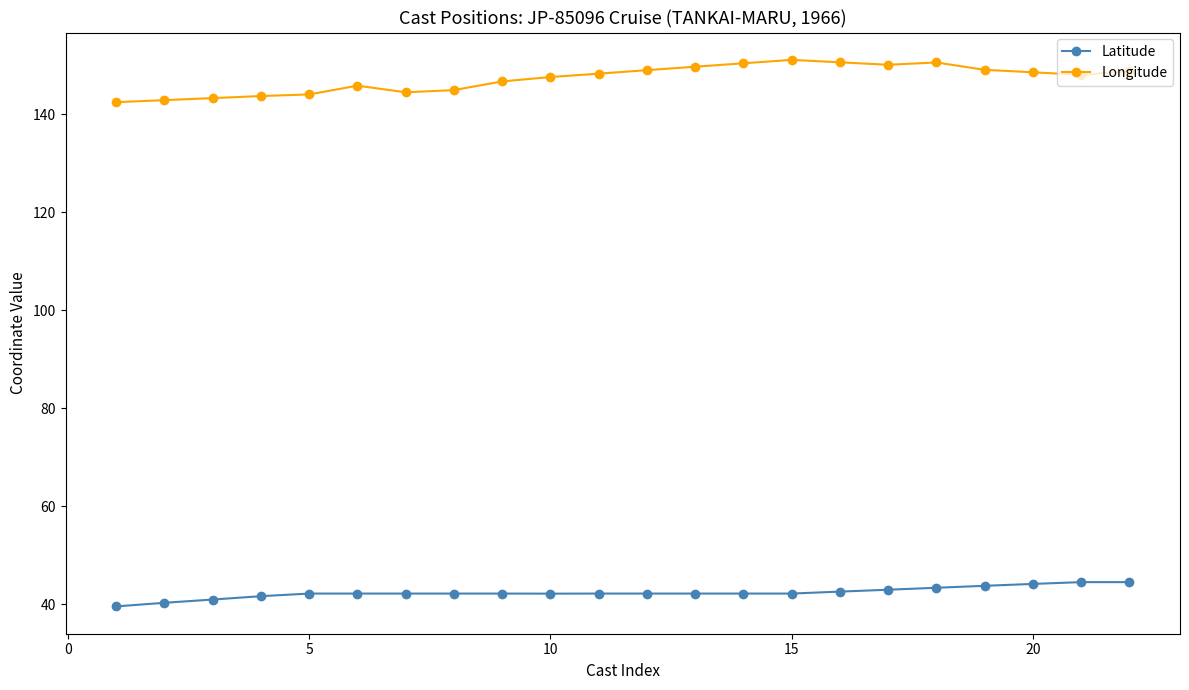

What is the sum of all Latitude values?

932.0